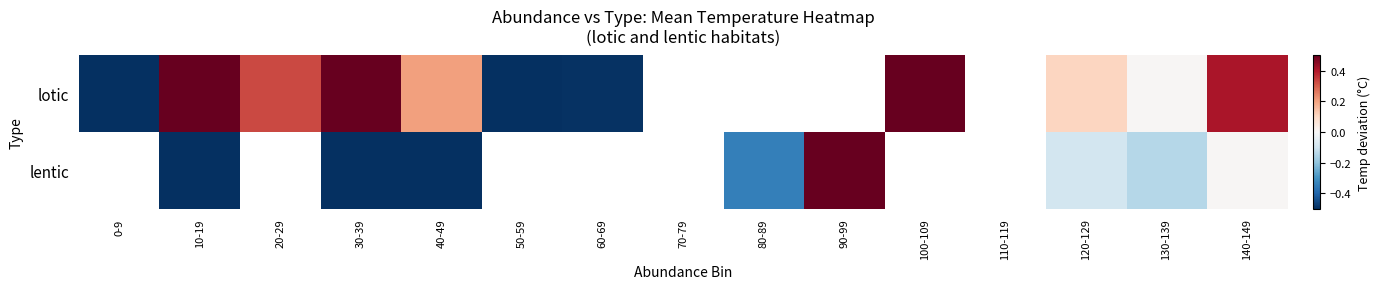

What is the difference between the lentic values at 80-89 and 30-39?

0.5